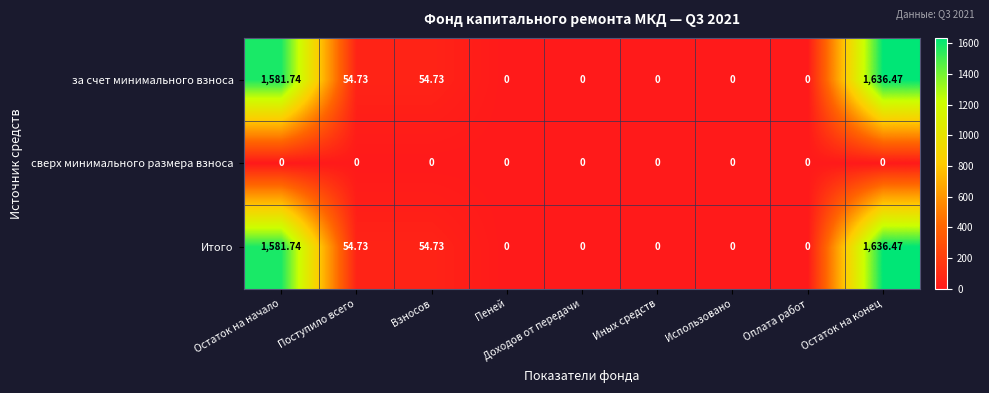

At which category is the sum across all series the highest?

Остаток на конец